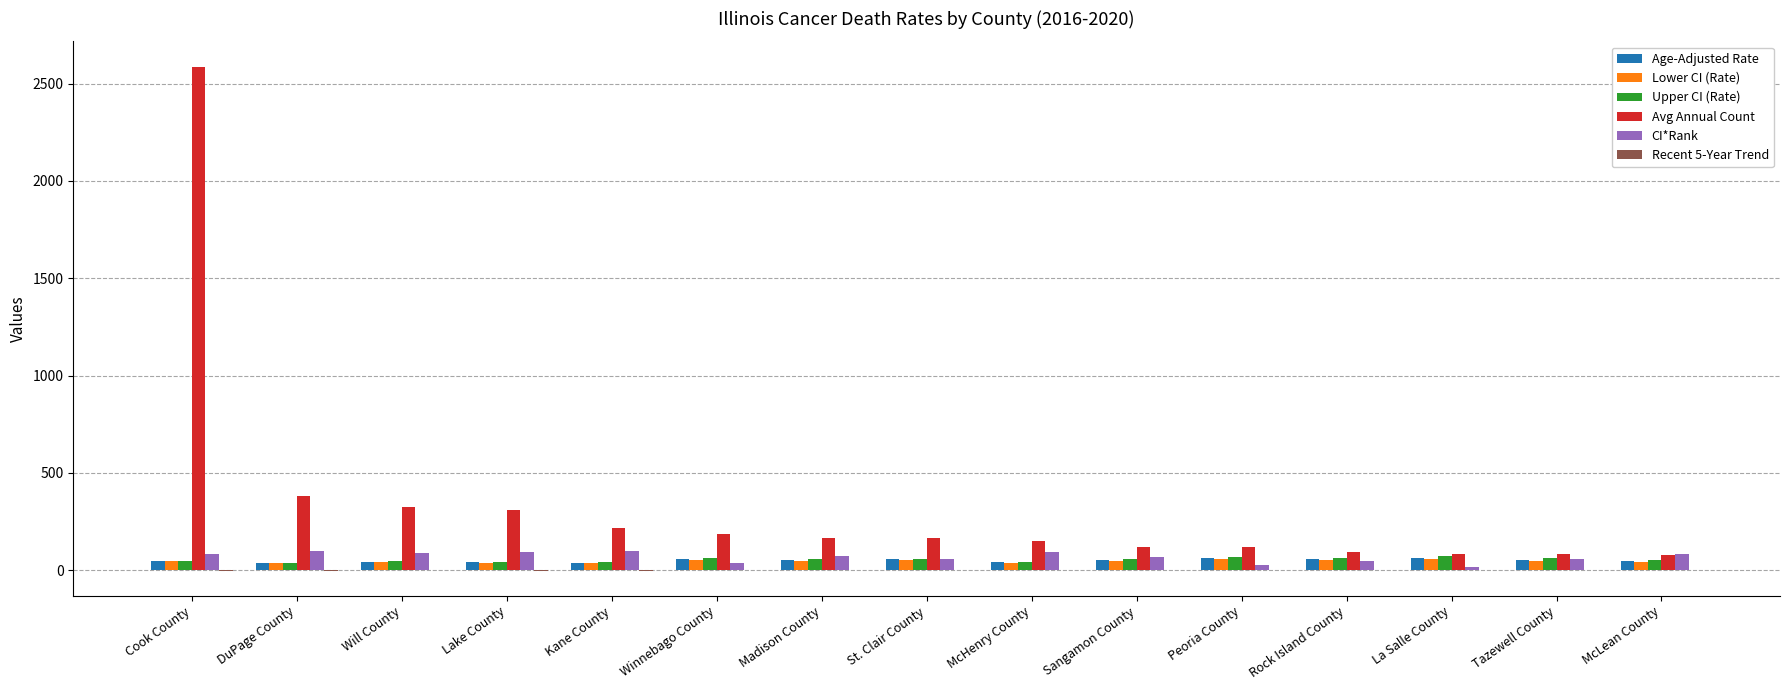

The value of Upper CI (Rate) at Peoria County is 66.9. True or false?

True